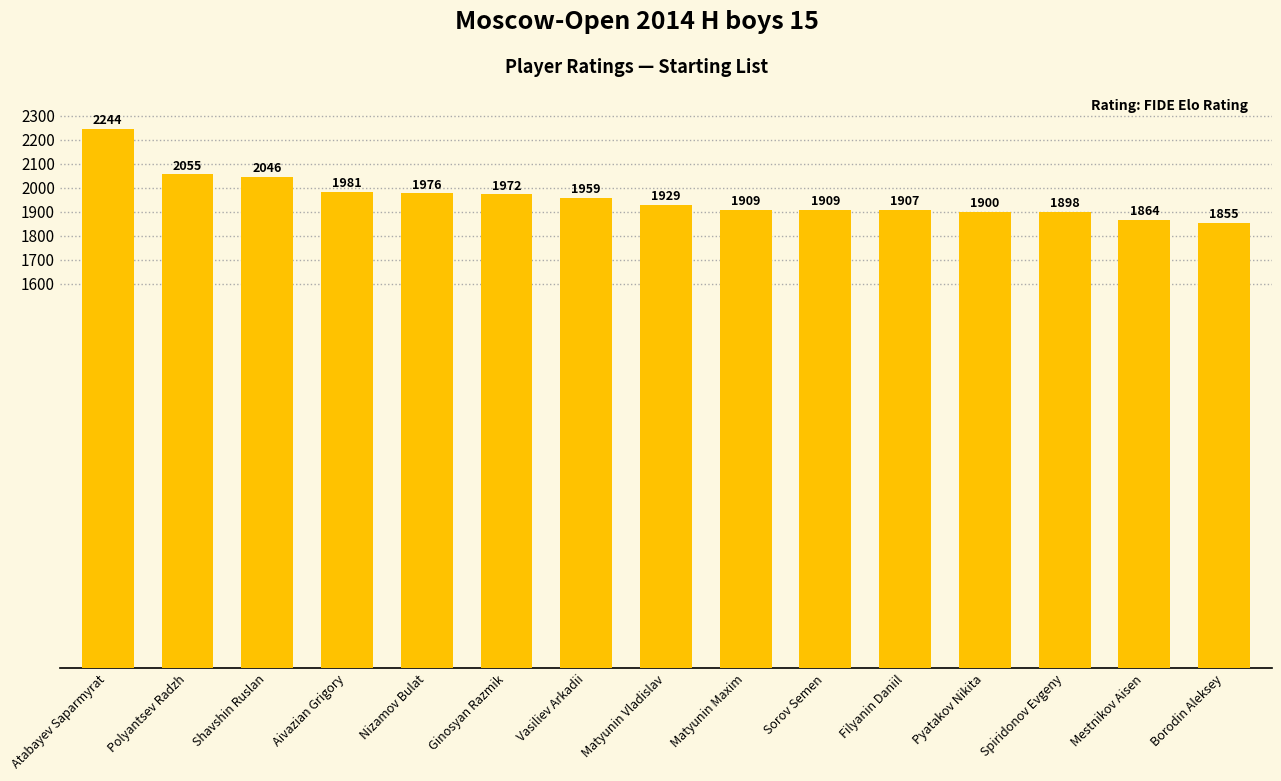

How many data points does each series have?

15